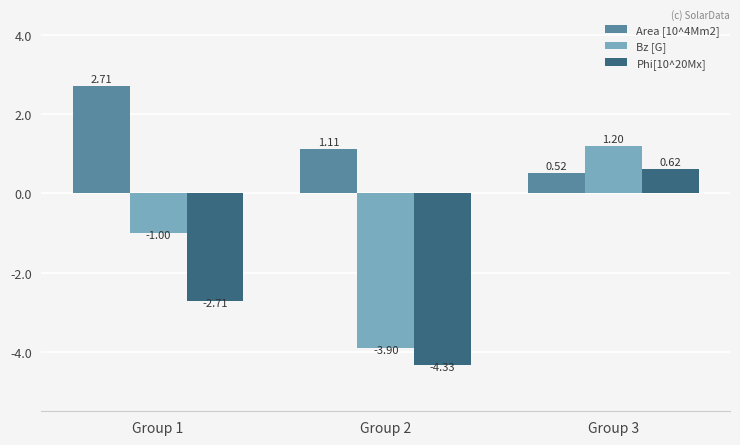

Rank the series at Group 2 from lowest to highest value.

Phi[10^20Mx], Bz [G], Area [10^4Mm2]